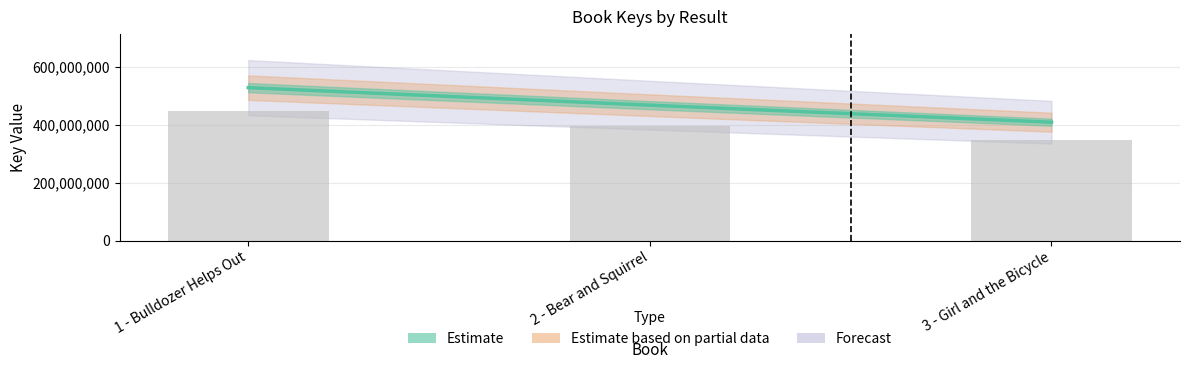

Reading left to right, extract all data points from this chart.

1 - Bulldozer Helps Out=527293016	2 - Bear and Squirrel=466908836	3 - Girl and the Bicycle=408287826